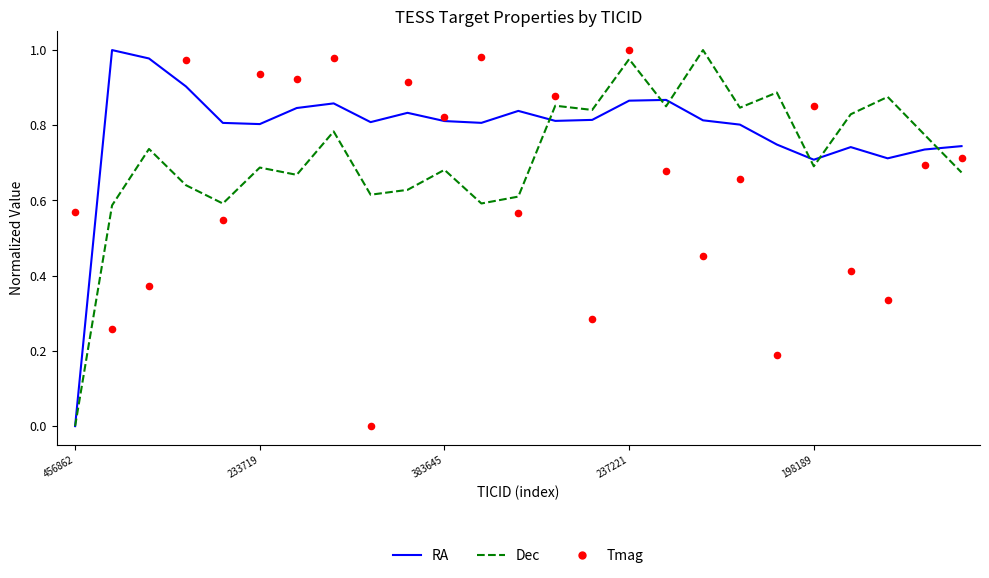

At how many categories does at least one series exceed 0?

25